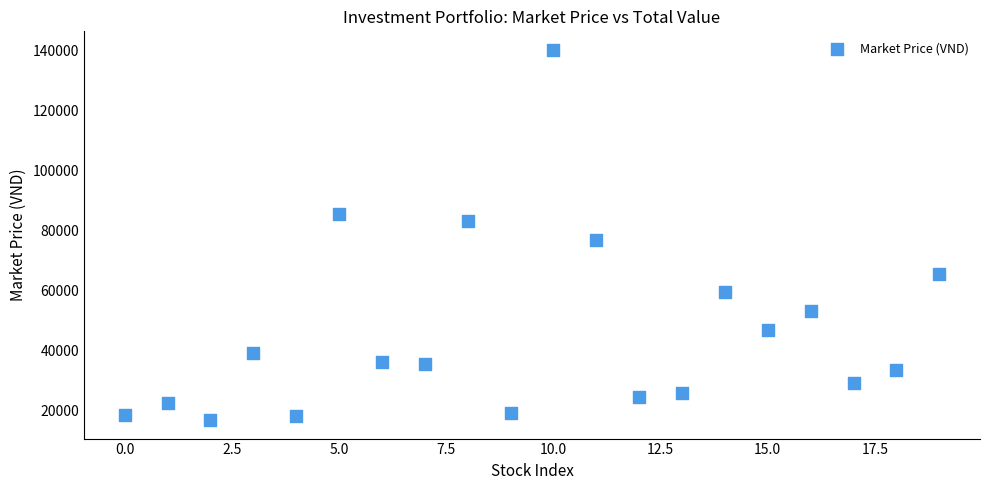

What Y value in the scatter plot is closest to 78600?

76800